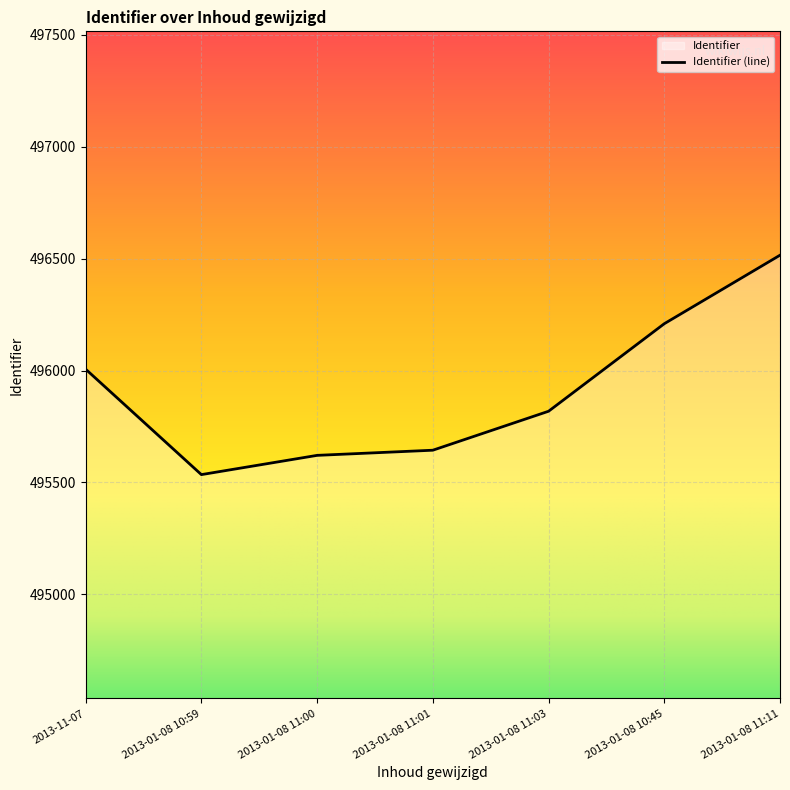

List the labels in order of value, largest first.

2013-01-08 11:11, 2013-01-08 10:45, 2013-11-07, 2013-01-08 11:03, 2013-01-08 11:01, 2013-01-08 11:00, 2013-01-08 10:59